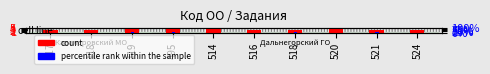

The count series shows 5.0 at 495. True or false?

True